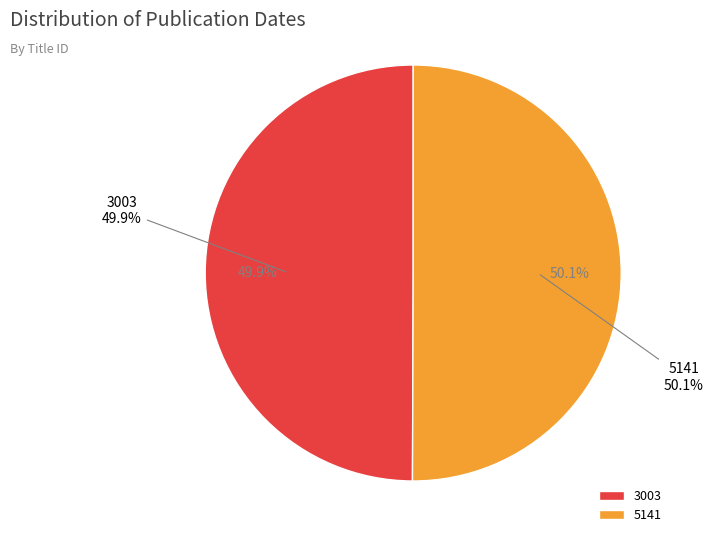

Approximately how many times larger is the value at 5141 compared to 3003?

1.0